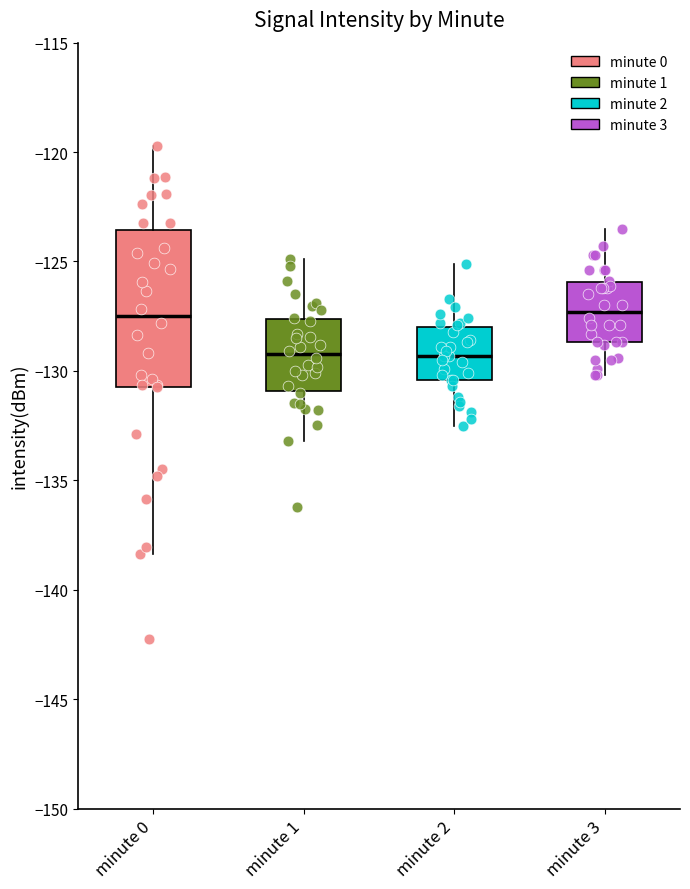

Reading left to right, read every box against the y-axis: the position of its median line, the range the box covers, and the ends of its whiskers. The values are not printed on the chart, so give them approximately, as read against the axis.

minute 0: median -127.5, box -130.5 to -123.5, whiskers -138.5 to -119.5
minute 1: median -129.0, box -131.0 to -127.5, whiskers -133.0 to -125.0
minute 2: median -129.5, box -130.5 to -128.0, whiskers -132.5 to -125.0
minute 3: median -127.5, box -128.5 to -126.0, whiskers -130.0 to -123.5